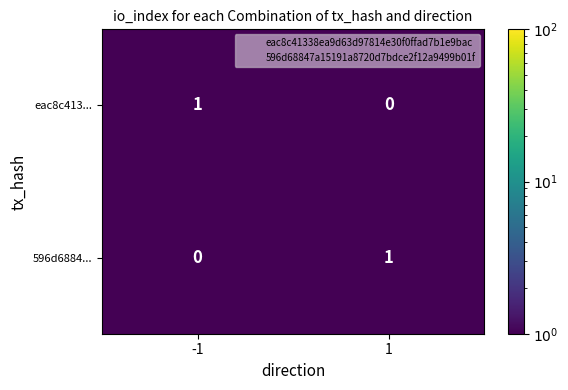

Is it true that 596d6884... equals 0 at -1?

True